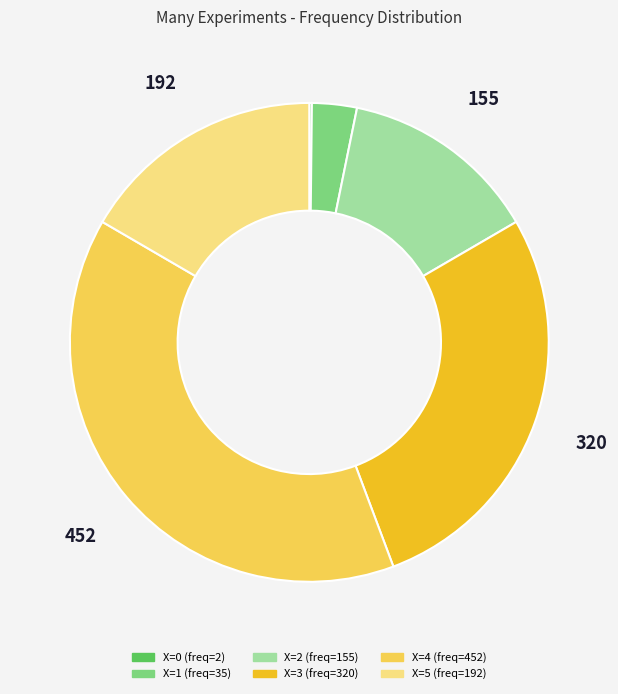

Is there any slice that represents more than half of the pie?

No